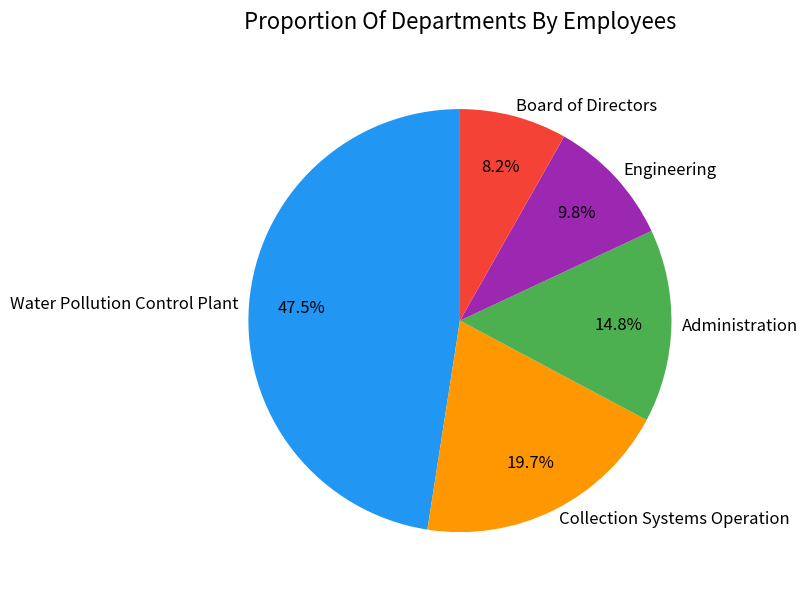

To the nearest percent, what is the average slice percentage?

20%